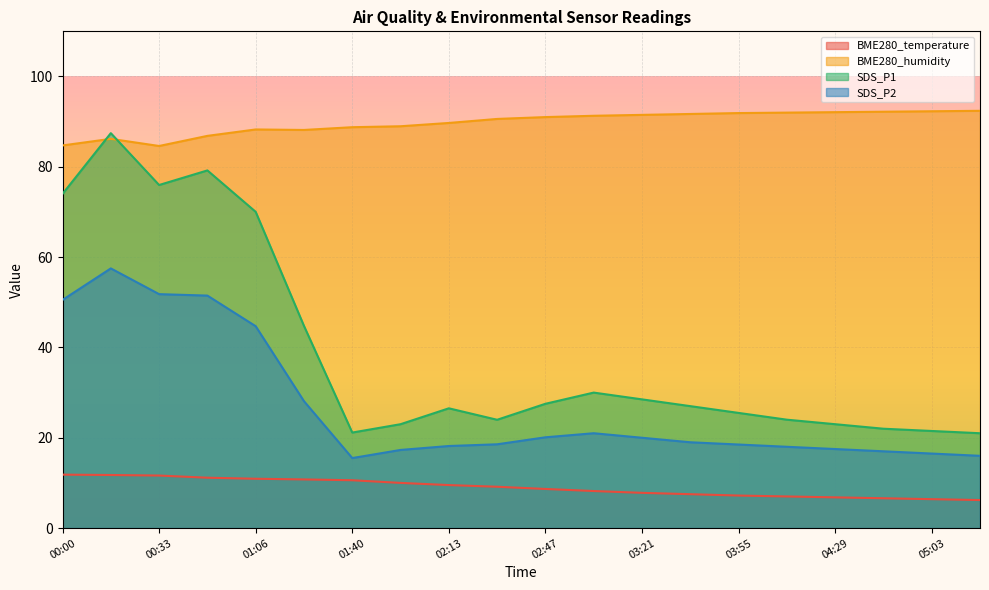

What is the total value across all series at 05:03?

136.7